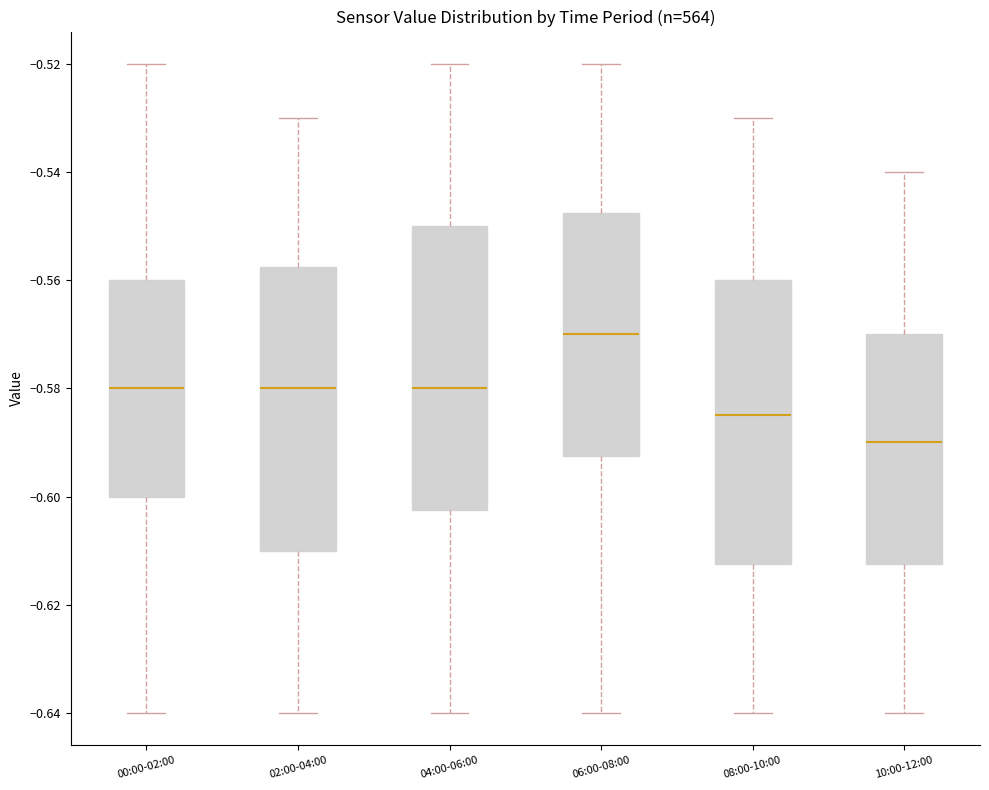

Reading left to right, read every box against the y-axis: the position of its median line, the range the box covers, and the ends of its whiskers. The values are not printed on the chart, so give them approximately, as read against the axis.

00:00-02:00: median -0.580, box -0.600 to -0.560, whiskers -0.640 to -0.520
02:00-04:00: median -0.580, box -0.610 to -0.558, whiskers -0.640 to -0.530
04:00-06:00: median -0.580, box -0.602 to -0.550, whiskers -0.640 to -0.520
06:00-08:00: median -0.570, box -0.592 to -0.548, whiskers -0.640 to -0.520
08:00-10:00: median -0.584, box -0.612 to -0.560, whiskers -0.640 to -0.530
10:00-12:00: median -0.590, box -0.612 to -0.570, whiskers -0.640 to -0.540